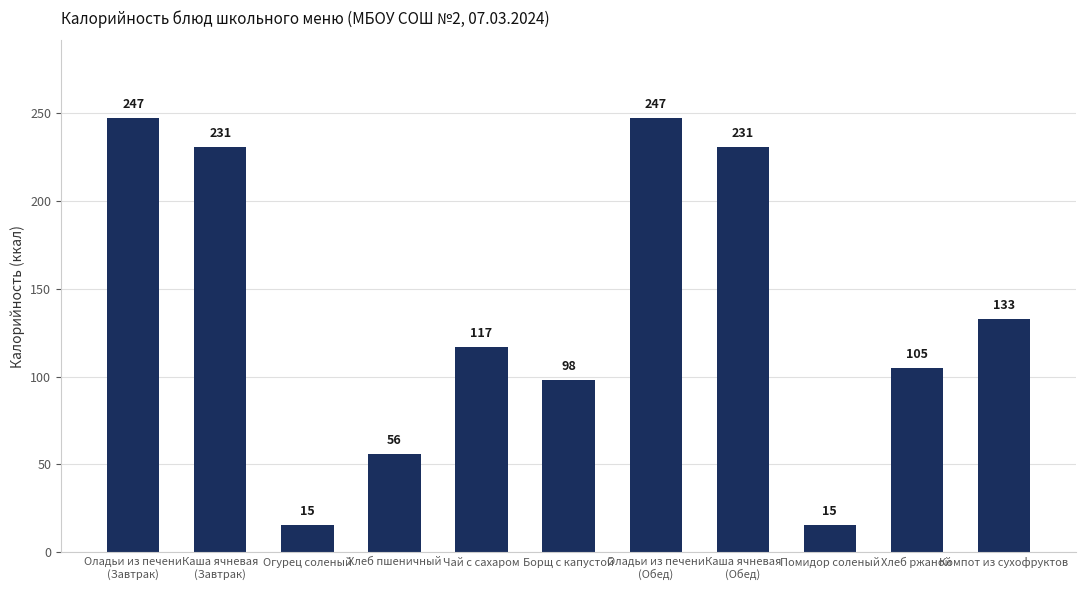

What is the label of the 10th bar from the left?

Хлеб ржаной